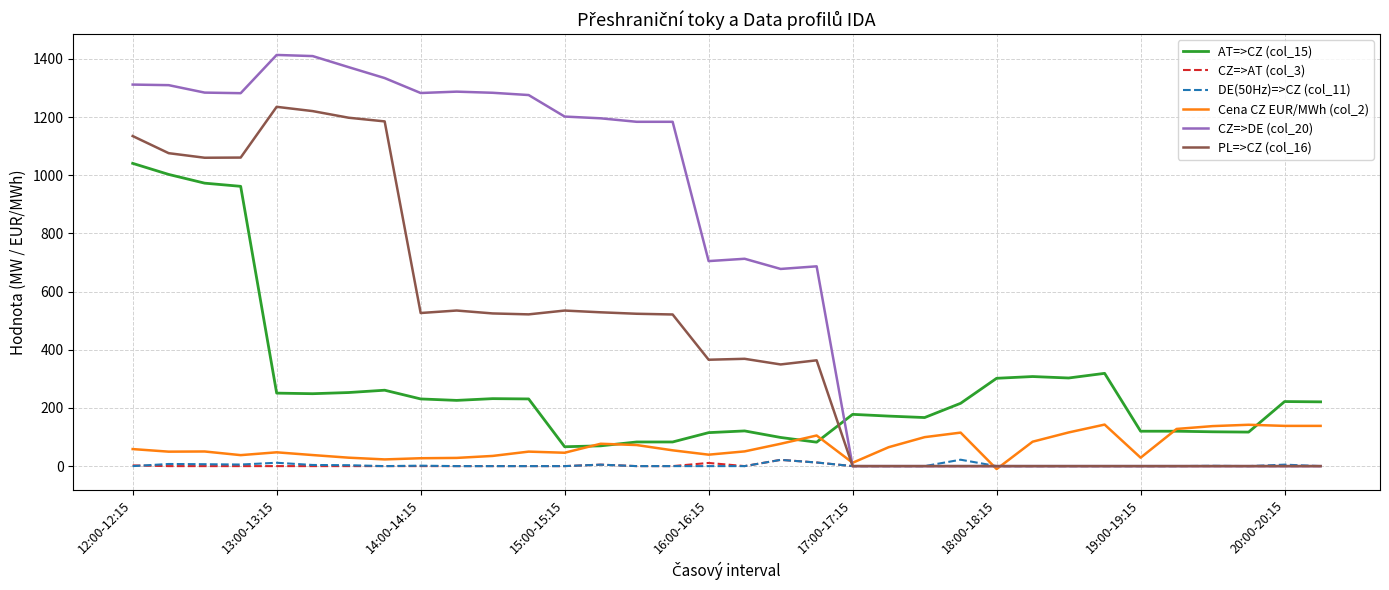

Which series has the widest spread of values?

CZ=>DE (col_20)